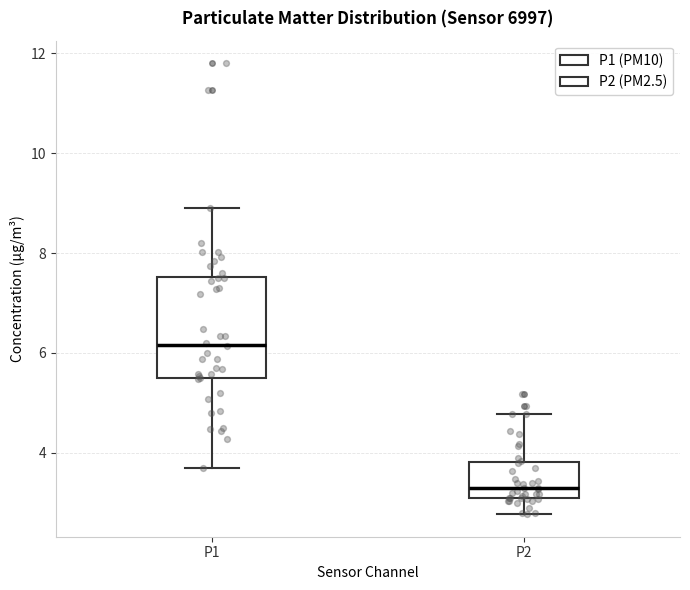

Which box's median line is the highest?

P1